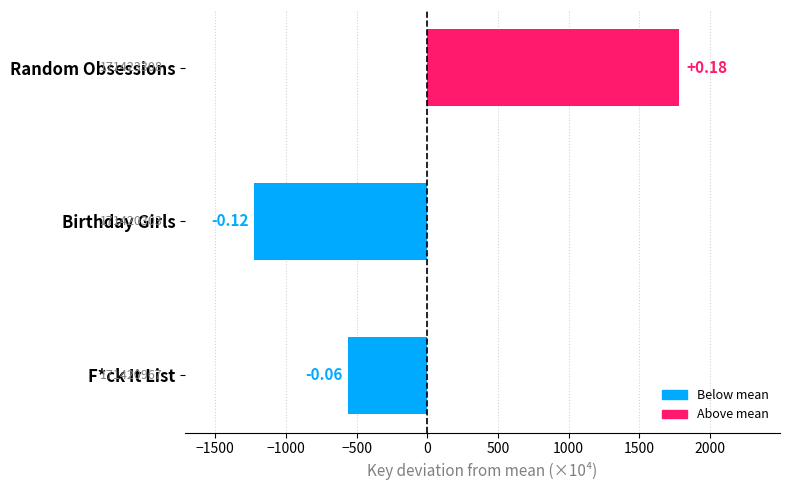

How many bars are there in total?

3